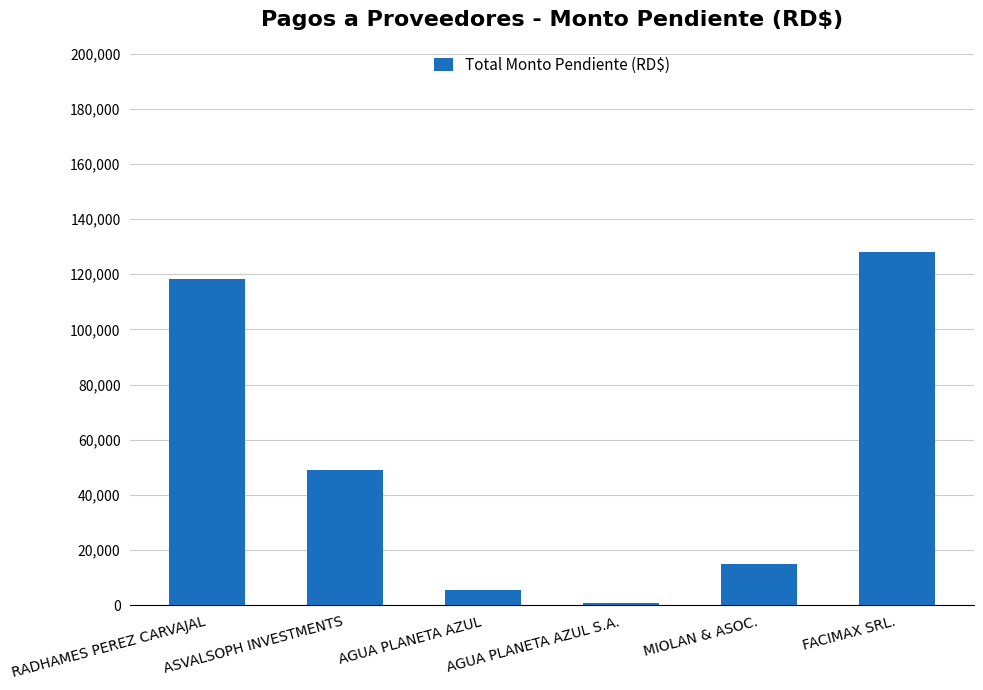

At which category does the chart reach its peak across all series?

FACIMAX SRL.